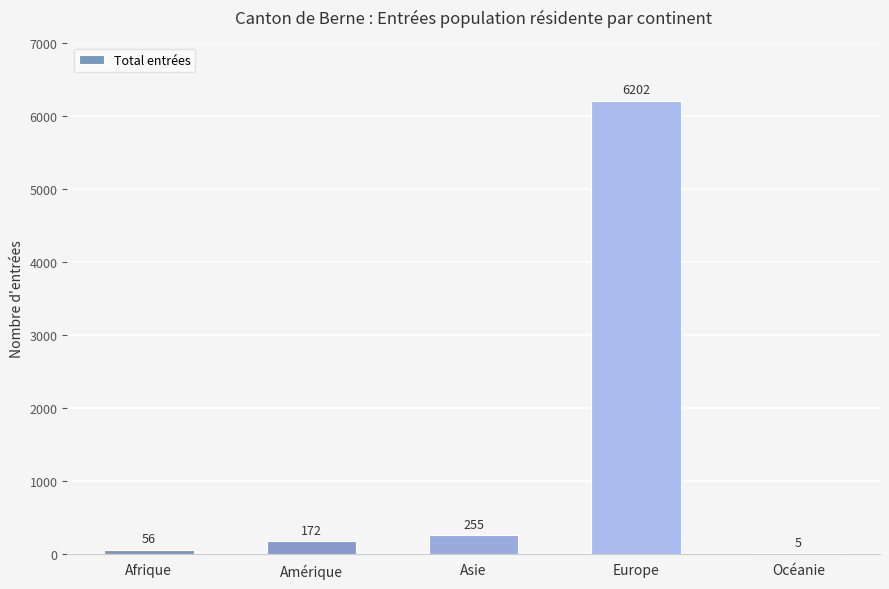

Reading left to right, transcribe all the data shown in this chart.

56	172	255	6202	5